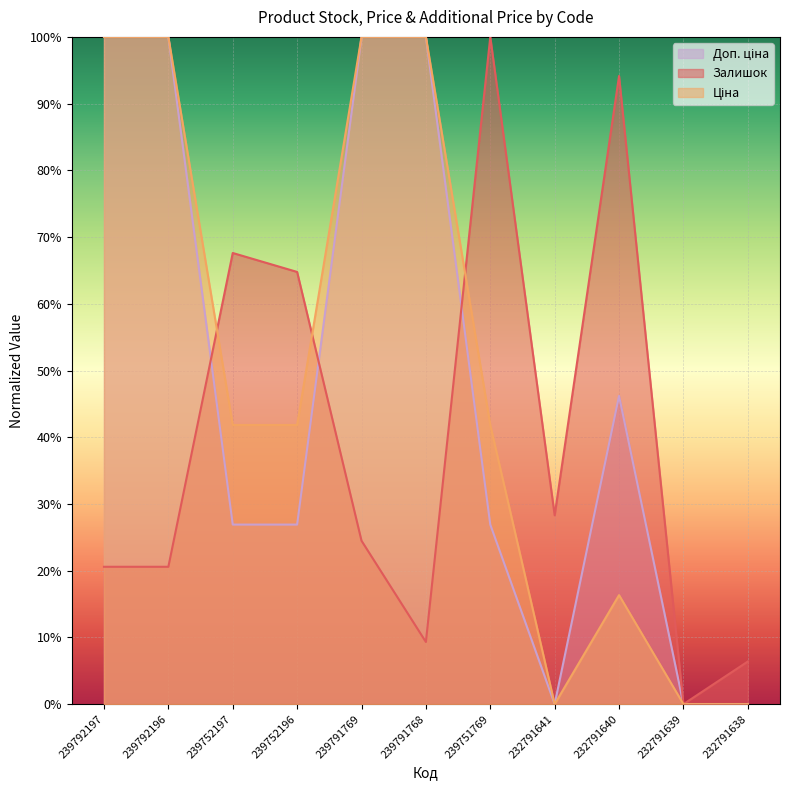

The Доп. ціна series shows 0.3 at 239752197. True or false?

True